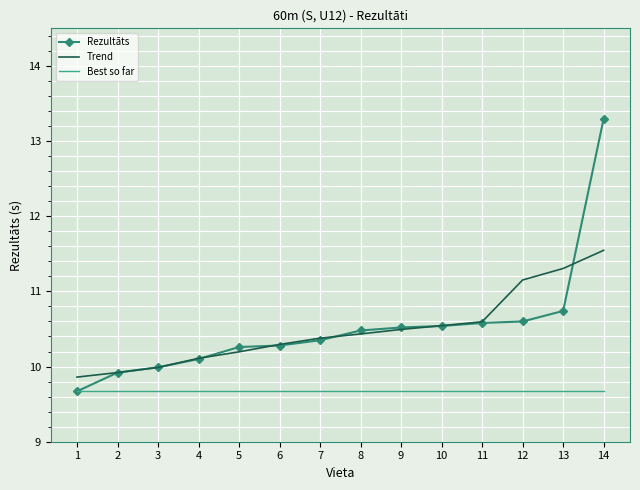

Which category has the highest value across all series?

14